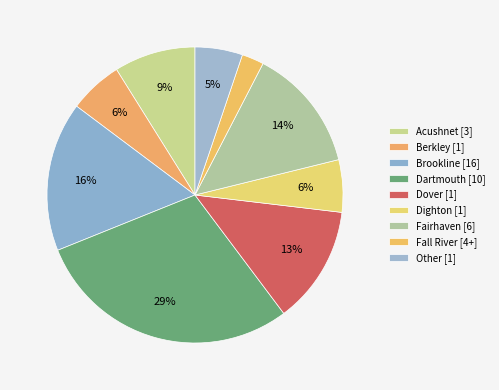

How many segments does this pie chart have?

9